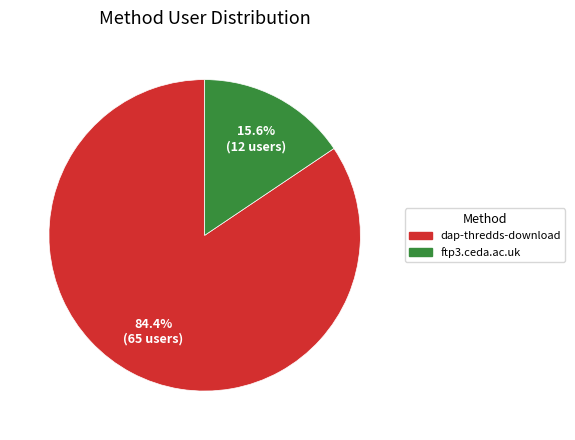

Is there a majority slice in this chart?

Yes